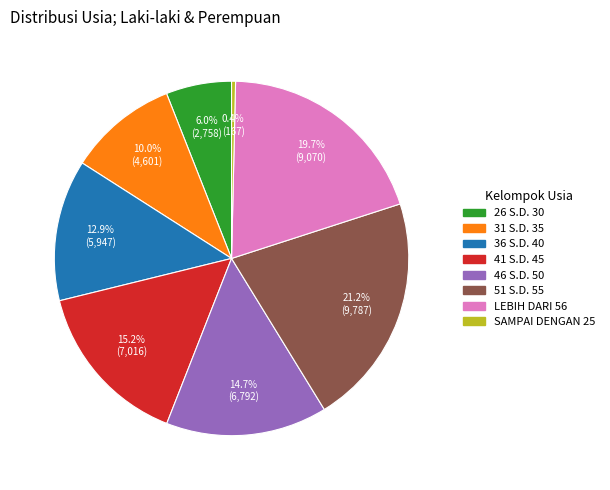

The 26 S.D. 30 slice represents 6% of the pie. True or false?

True